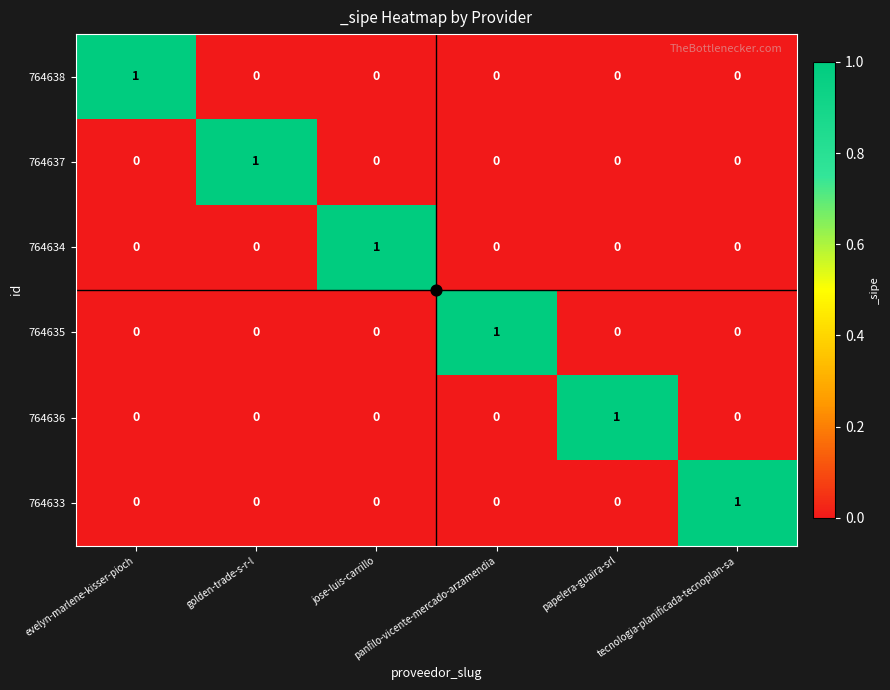

How many 764637 values are between 0 and 1?

6